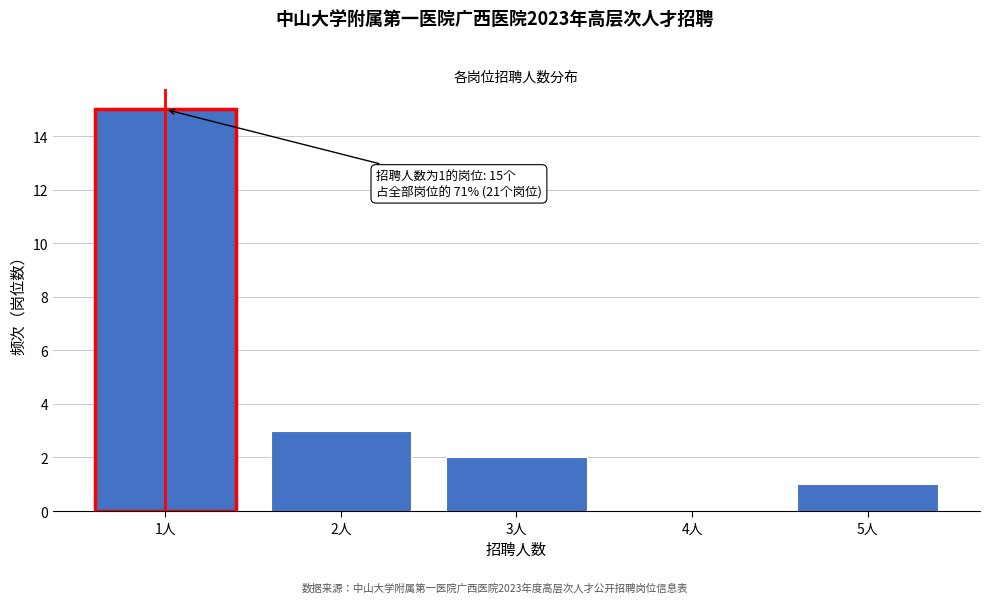

Over which range of the x-axis is the bar tallest?

0.5 to 1.5